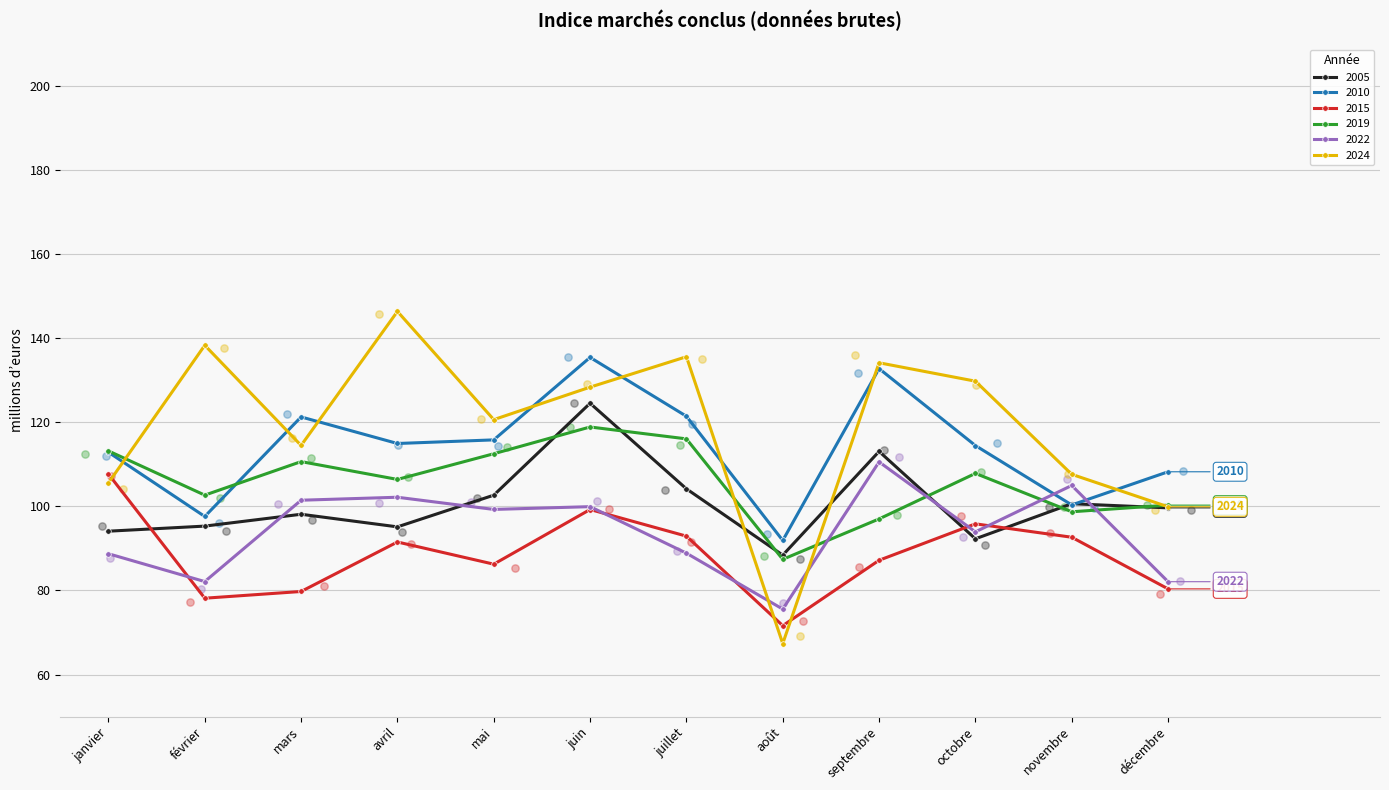

Which series reaches the maximum Y coordinate?

2024